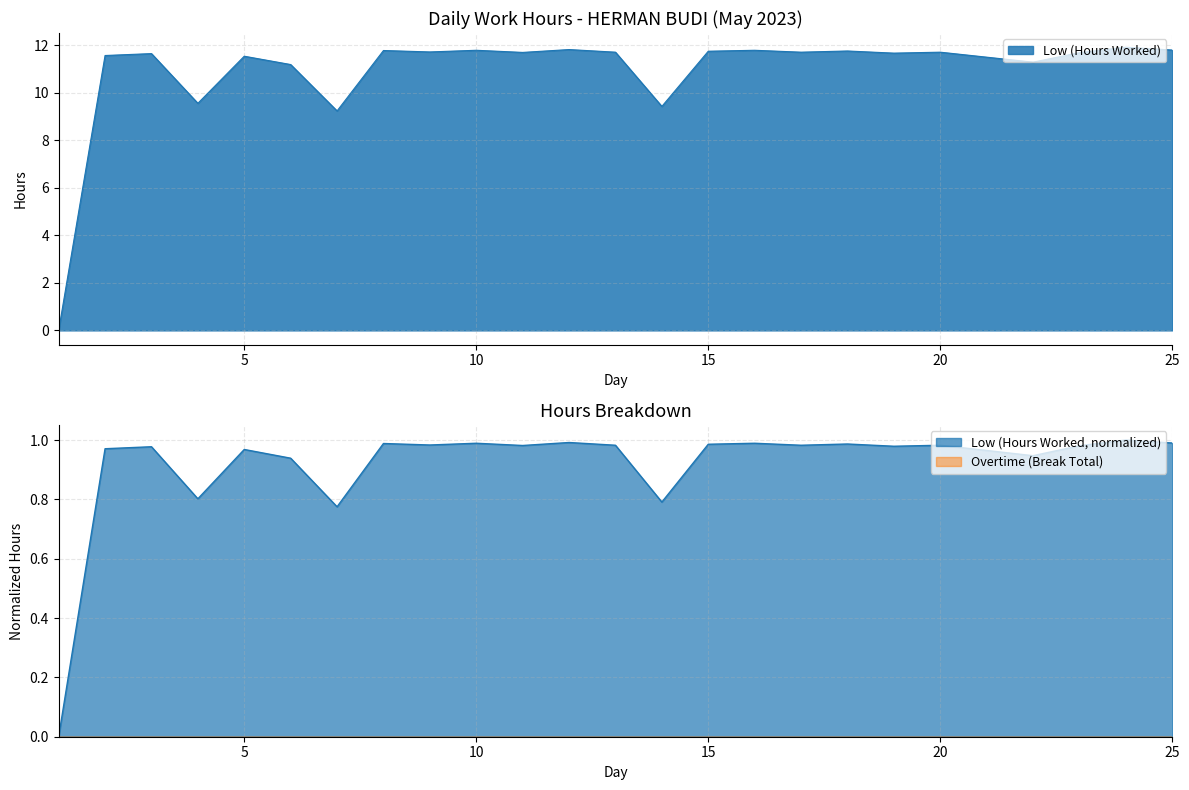

What is the approximate value at 10?

11.8